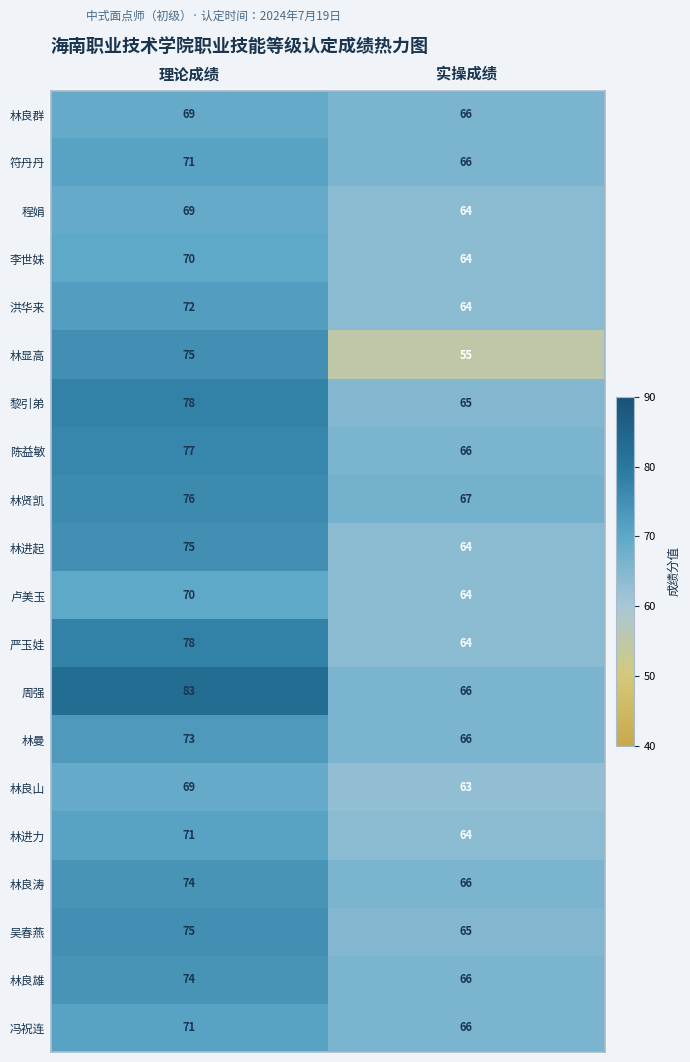

Where is 林进力 nearest to the value 67?

实操成绩